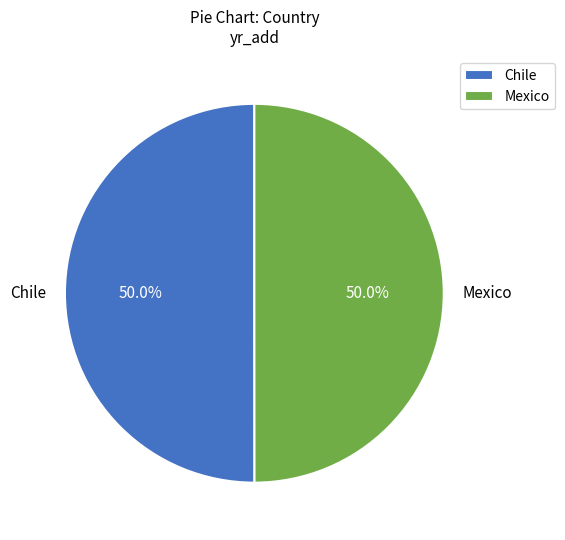

Approximately how many times larger is the value at Chile compared to Mexico?

1.0